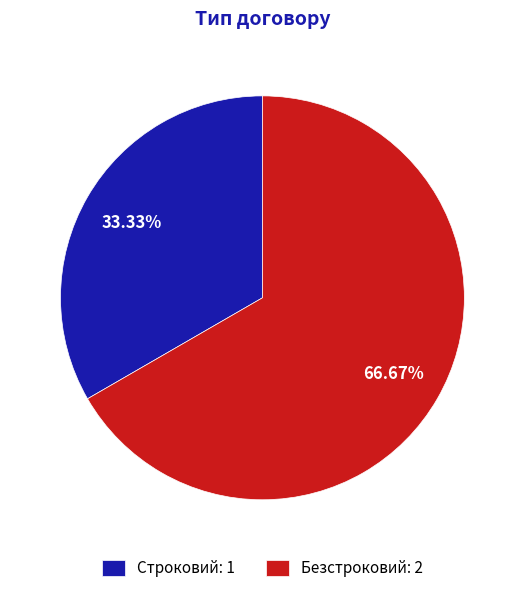

What portion of the pie excludes Безстроковий?

33.3%